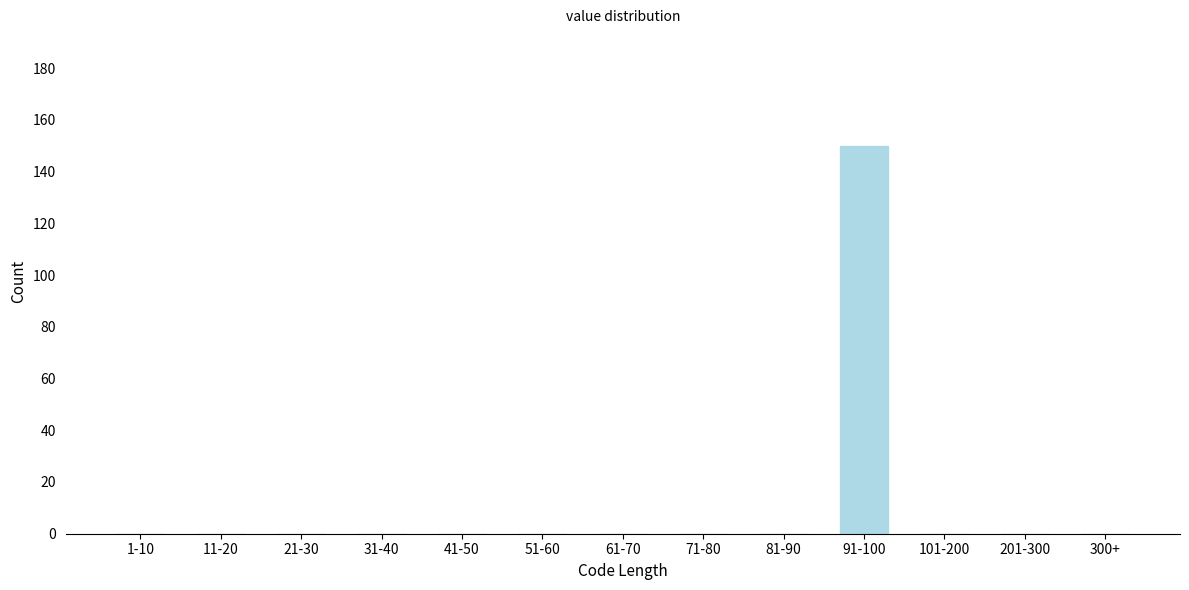

Reading left to right, extract all data points from this chart.

1-10=0	11-20=0	21-30=0	31-40=0	41-50=0	51-60=0	61-70=0	71-80=0	81-90=0	91-100=150	101-200=0	201-300=0	300+=0